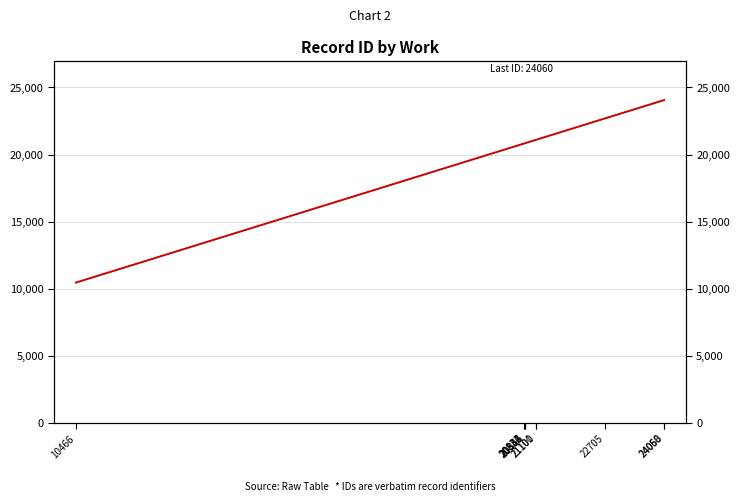

List the labels in order of value, largest first.

24060, 24058, 22705, 21101, 21100, 20853, 20846, 20834, 20832, 10466